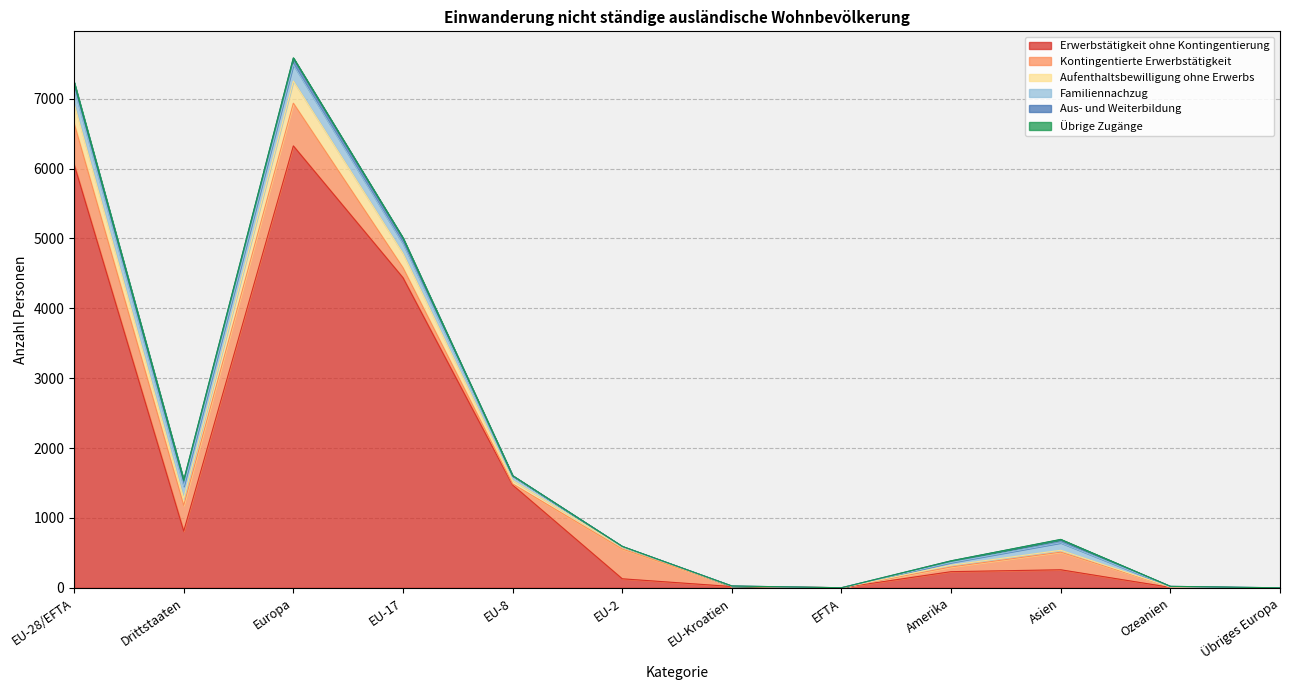

Reading right to left, what are all the values shown in this chart?

Erwerbstätigkeit ohne Kontingentierung: 0	7	259	232	2	19	130	1472	4438	6324	811	6061
Kontingentierte Erwerbstätigkeit: 0	5	252	67	0	4	426	16	143	611	369	589
Aufenthaltsbewilligung ohne Erwerbs: 0	1	27	25	0	1	25	50	204	317	98	280
Familiennachzug: 1	4	107	39	0	2	10	64	140	235	176	216
Aus- und Weiterbildung: 0	5	46	24	0	1	2	3	80	93	84	86
Übrige Zugänge: 0	0	3	0	0	0	1	1	2	4	3	4